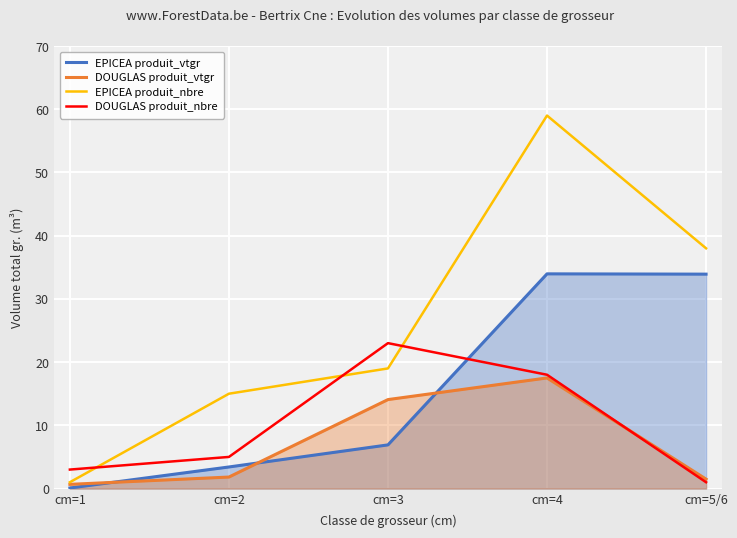

Where do DOUGLAS produit_vtgr and DOUGLAS produit_nbre first cross each other?

cm=4 and cm=5/6